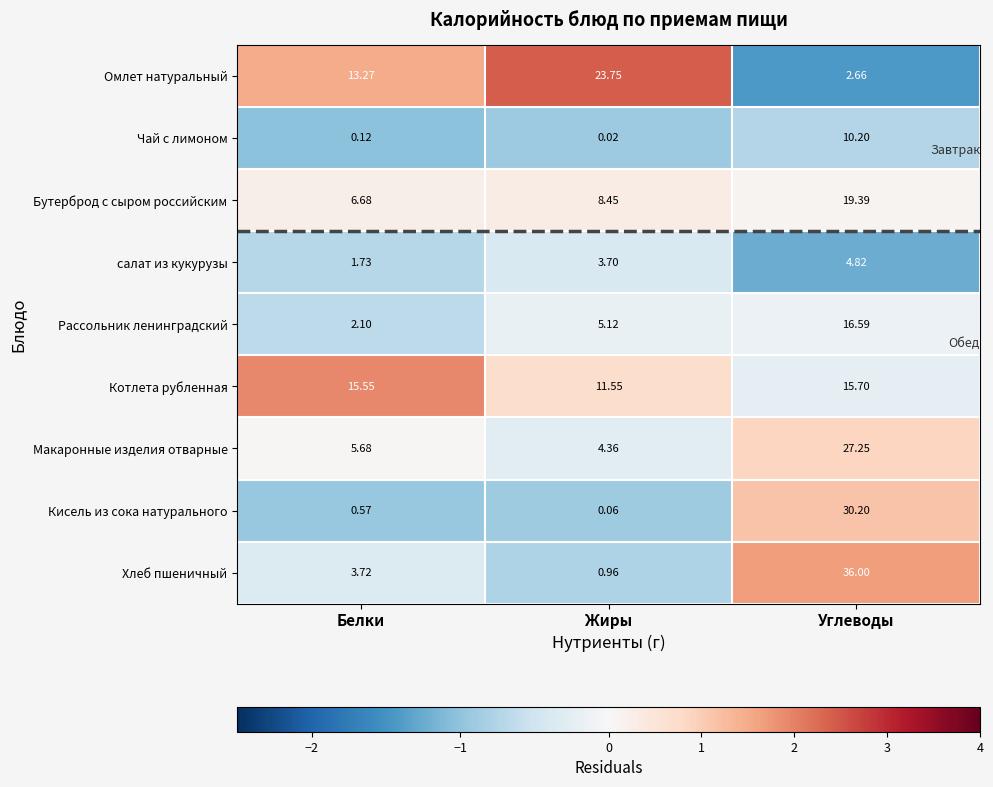

Between Белки and Жиры, which series saw the biggest shift?

Омлет натуральный